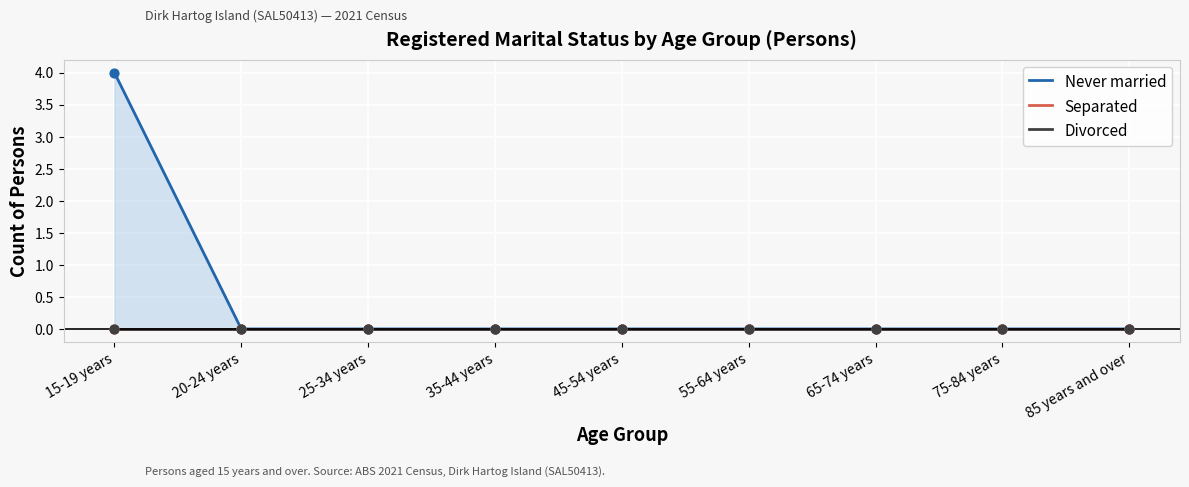

Which series contains the lowest Y value?

Never married